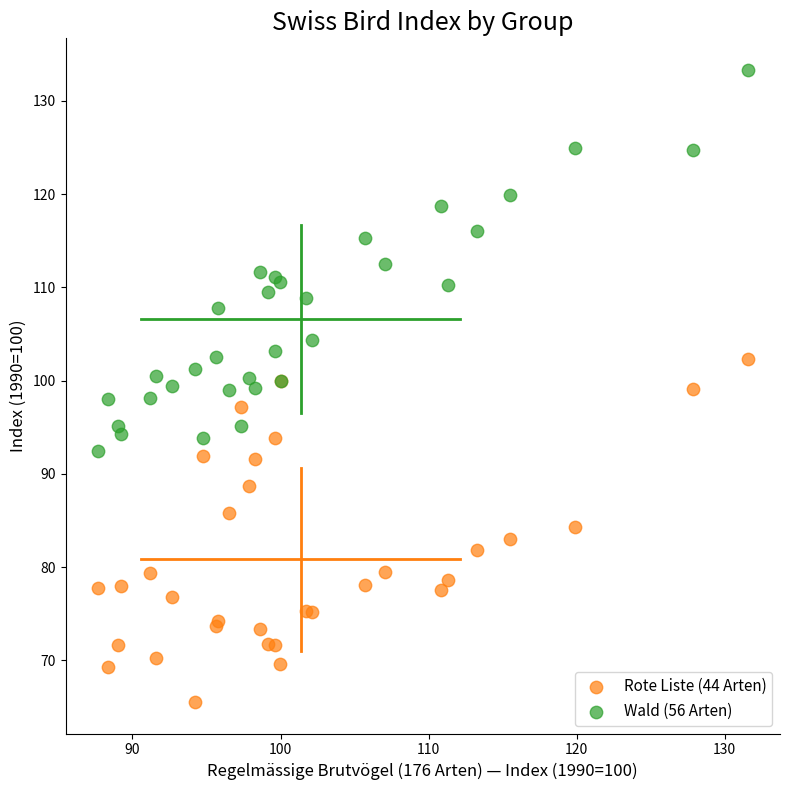

Which series reaches the minimum Y coordinate?

Rote Liste (44 Arten)